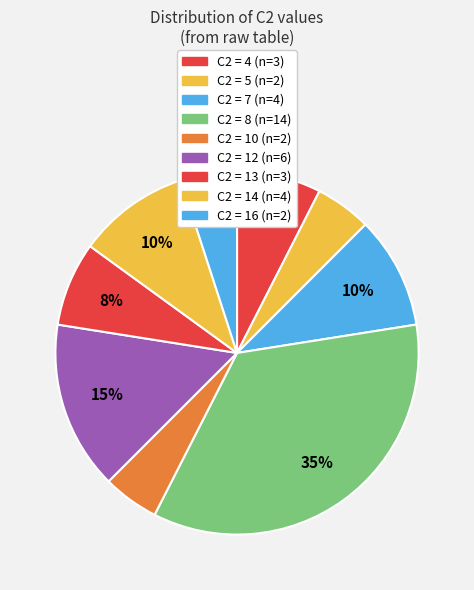

How many segments does this pie chart have?

9